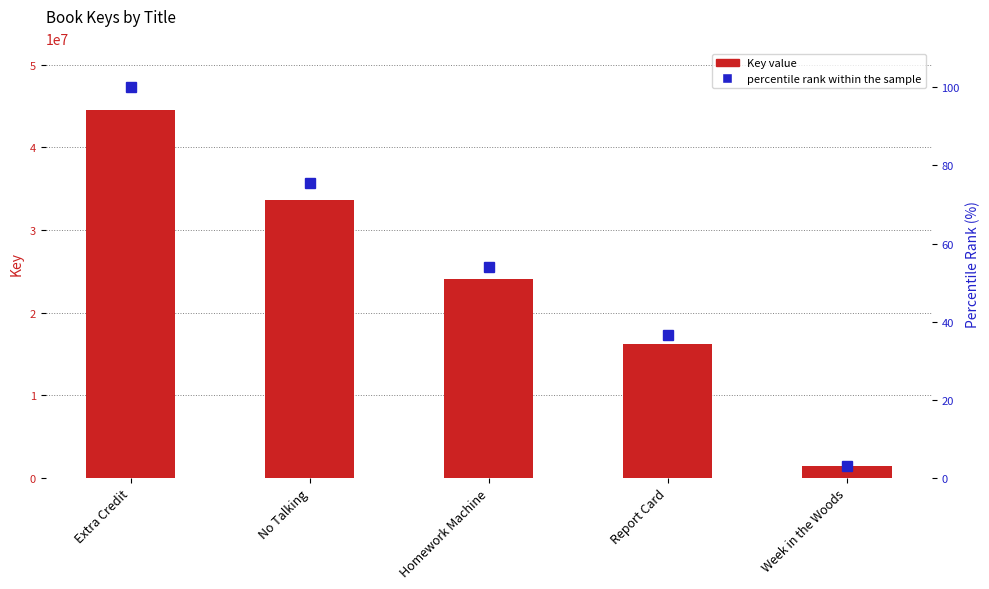

Is the value of percentile rank within the sample at Week in the Woods greater than the value of Key (raw) at Report Card?

No